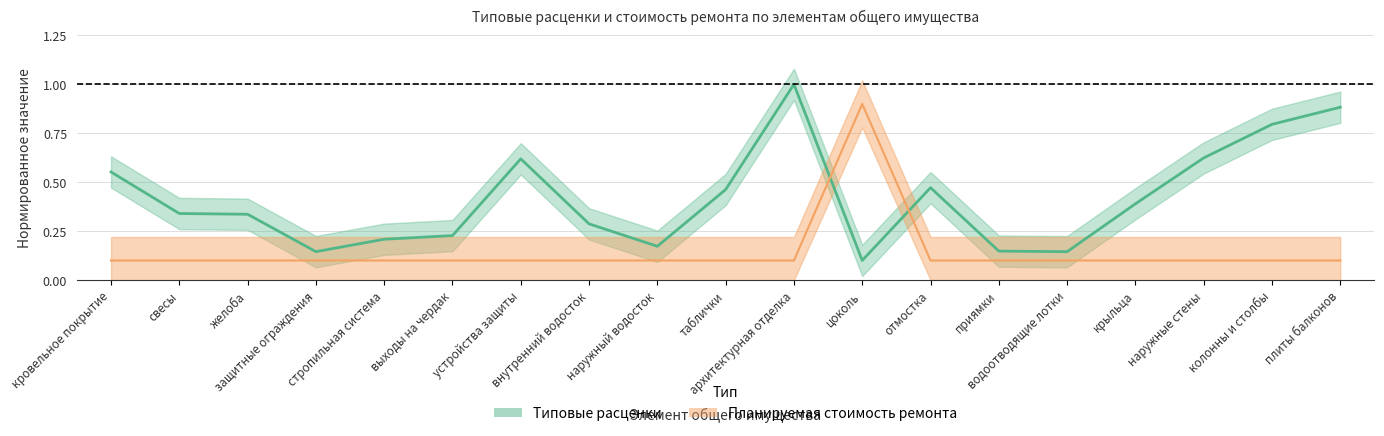

How many interior local valleys does the Типовые расценки (за единицу) series have?

4